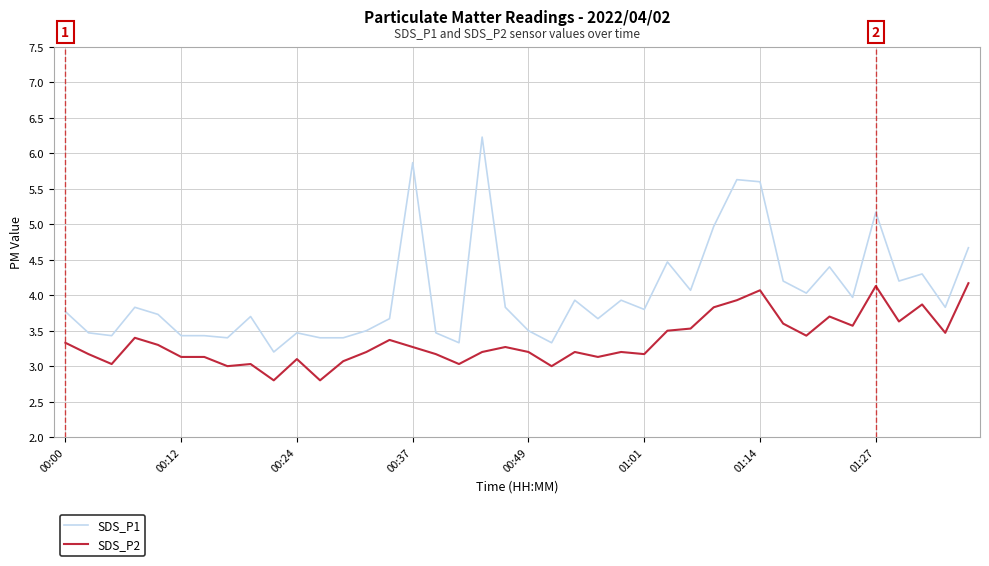

Which series has the largest total across all categories?

SDS_P1